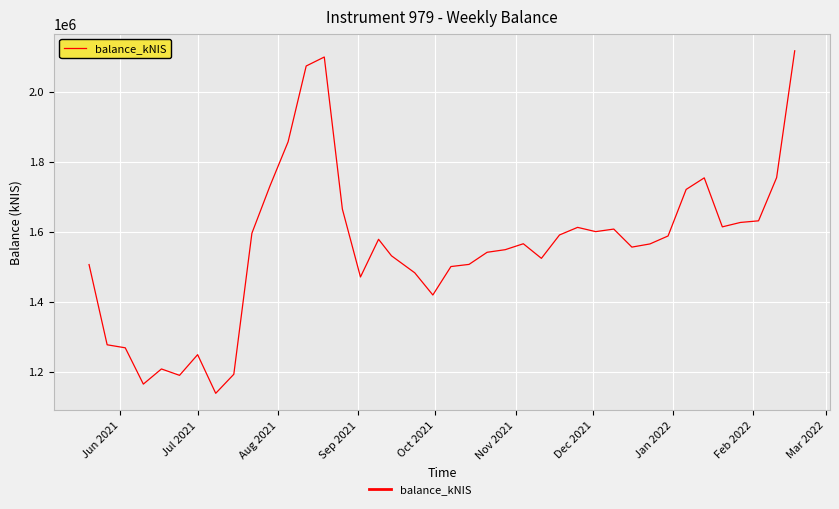

What is the sum of all values?

62220827.4